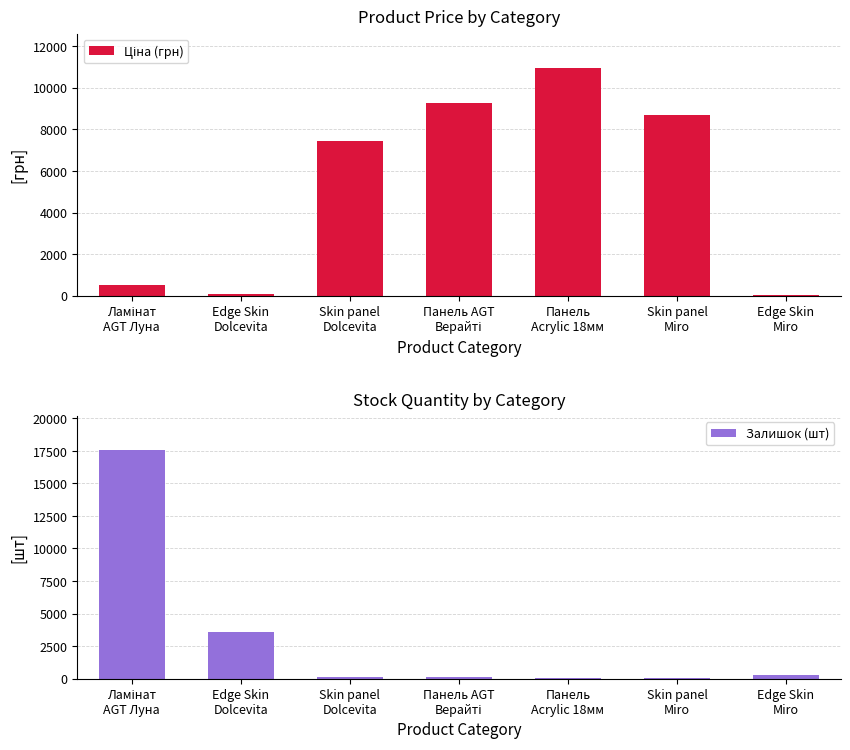

Reading right to left, list all the values displayed in this chart.

Ціна (грн): 30.9	8679.5	10964.4	9290.5	7444.6	111.8	528.2
Залишок (шт): 298.0	11.0	66.0	125.0	100.0	3562.0	17542.0